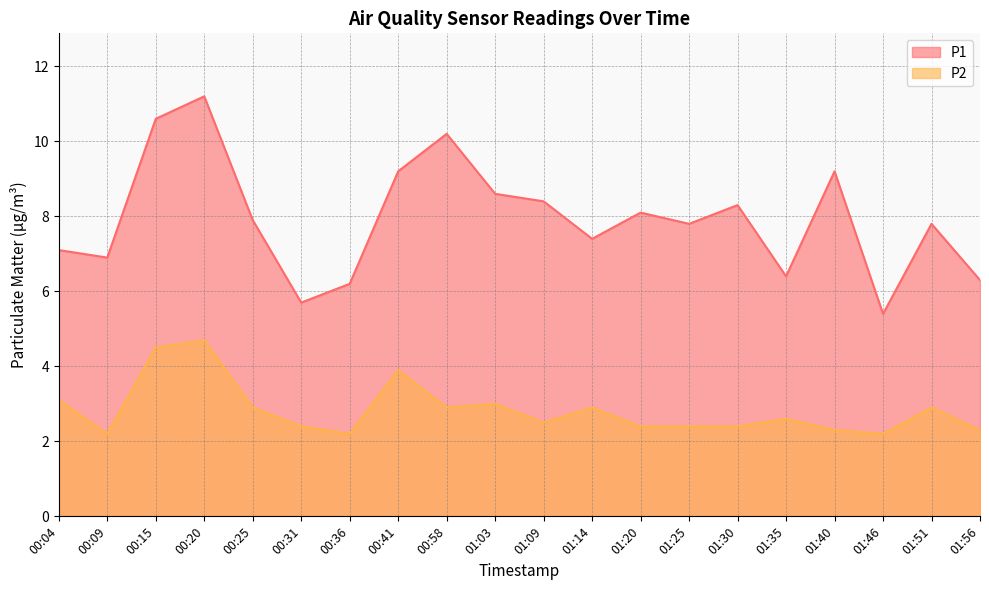

Which series has the largest range (max minus min)?

P1